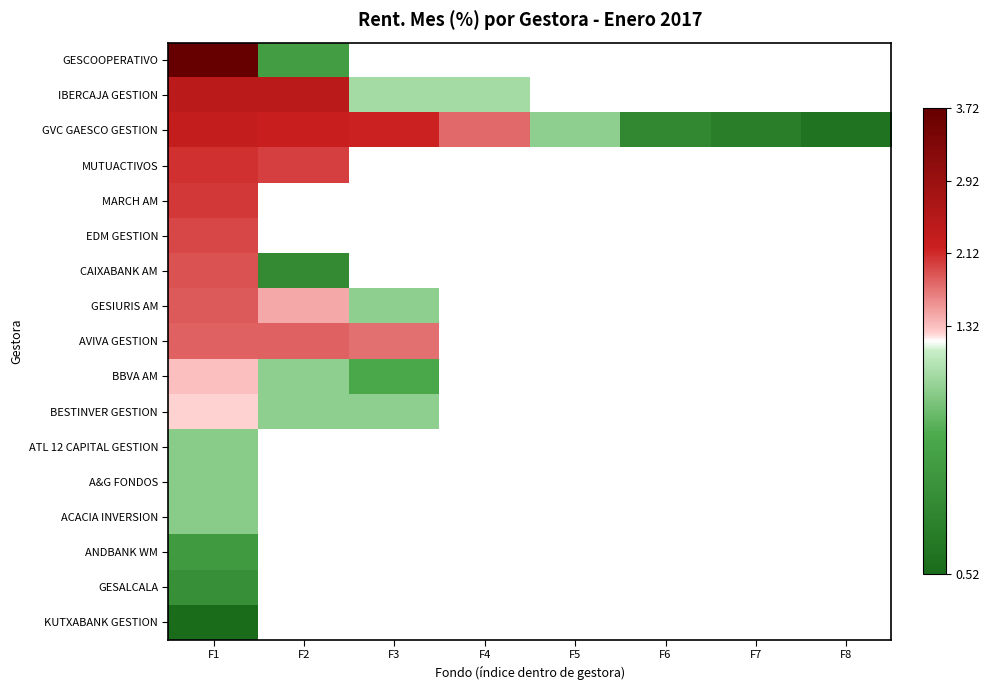

How many positive values does the BESTINVER GESTION series have?

3